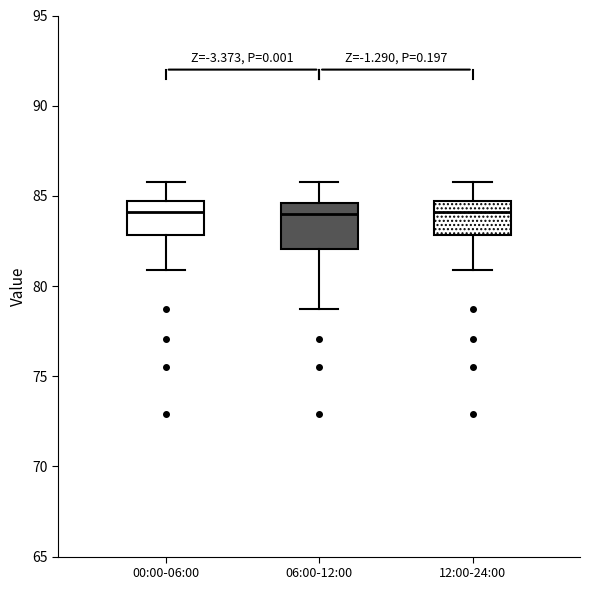

Where is the lower edge of the box for 12:00-24:00 on the y-axis? The values are not printed on the chart, so give them approximately, as read against the axis.

83.0